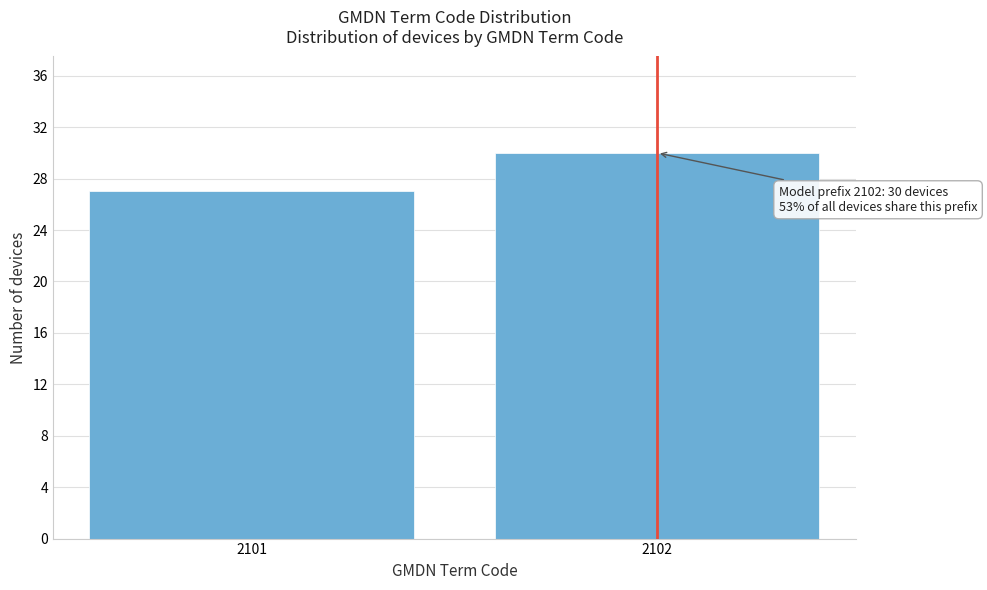

Reading left to right, what are all the values shown in this chart?

27	30